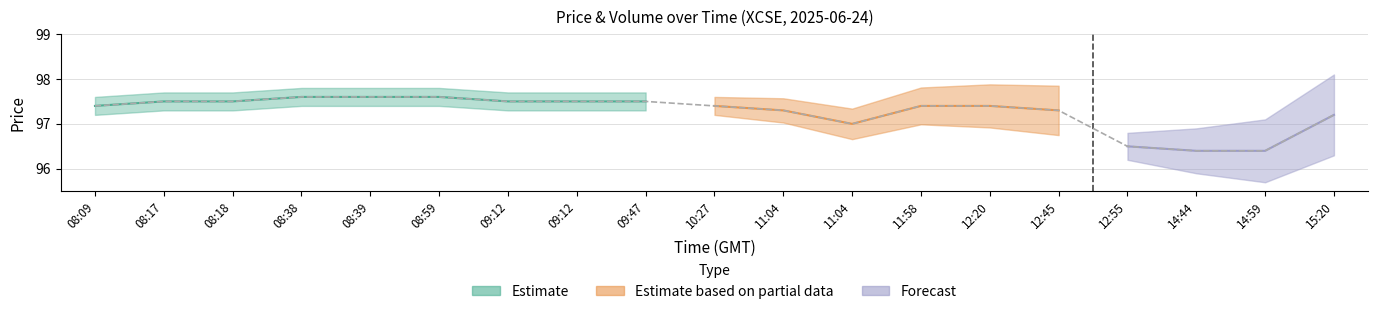

Is this an area chart (filled region under the line)?

No